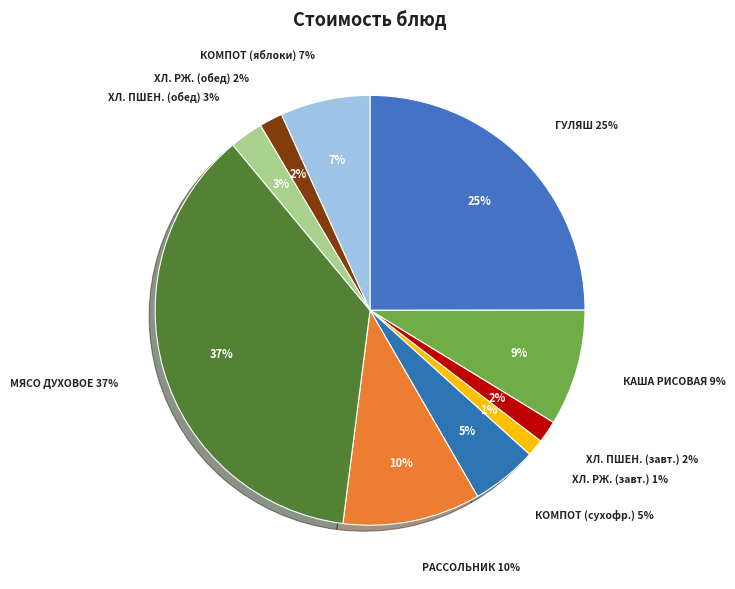

Does any single category account for the majority?

No